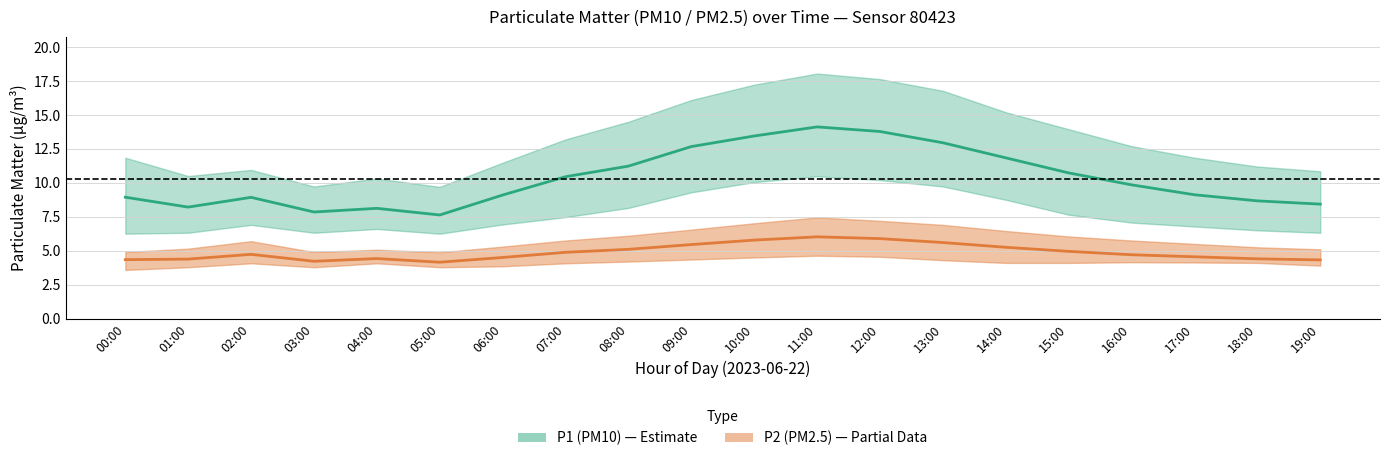

The value of P2 (PM2.5) at 03:00 is 6.7. True or false?

False